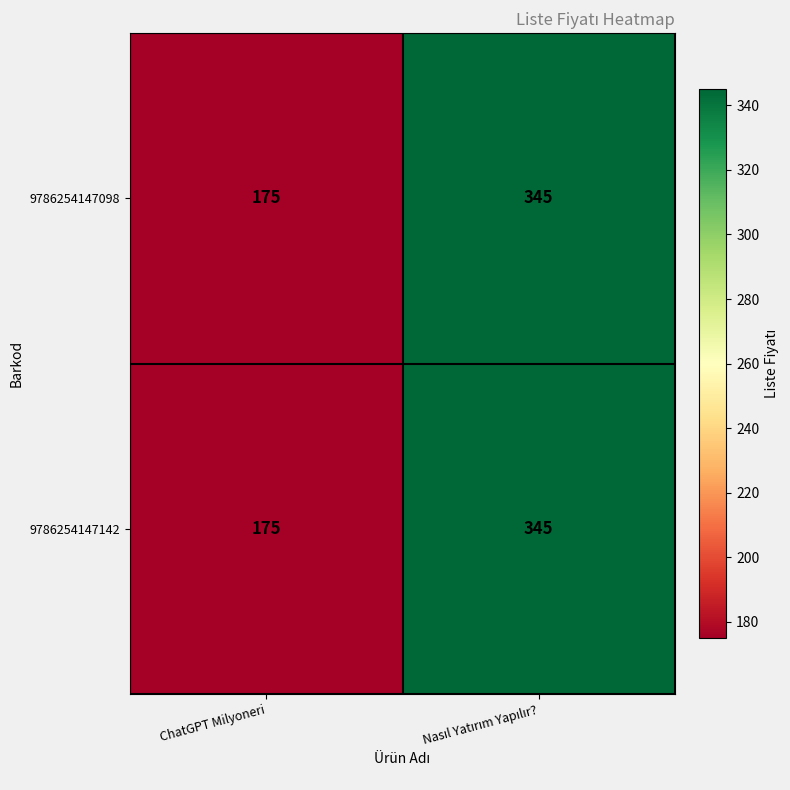

The value of 9786254147142 at ChatGPT Milyoneri is 175. True or false?

True